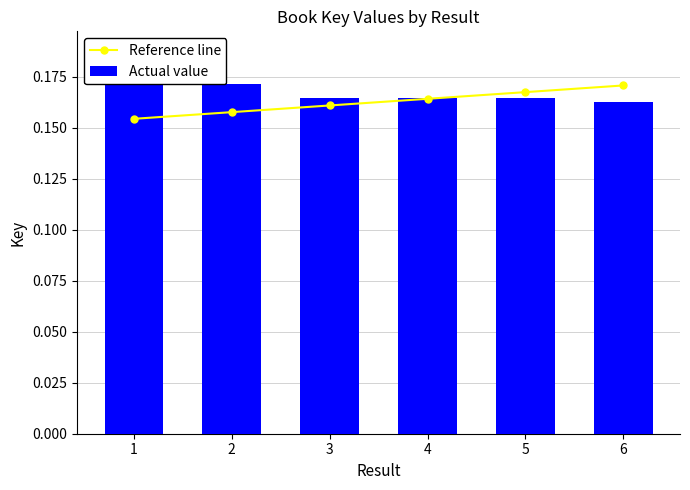

The Actual value series shows 0.2 at 2. True or false?

True